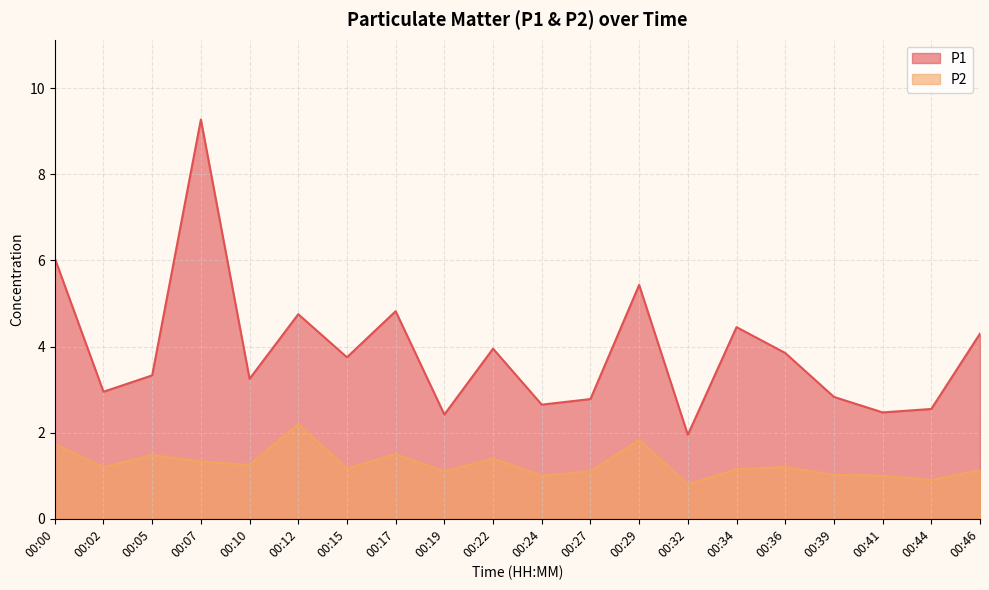

True or false: P1 and P2 cross at least once.

False